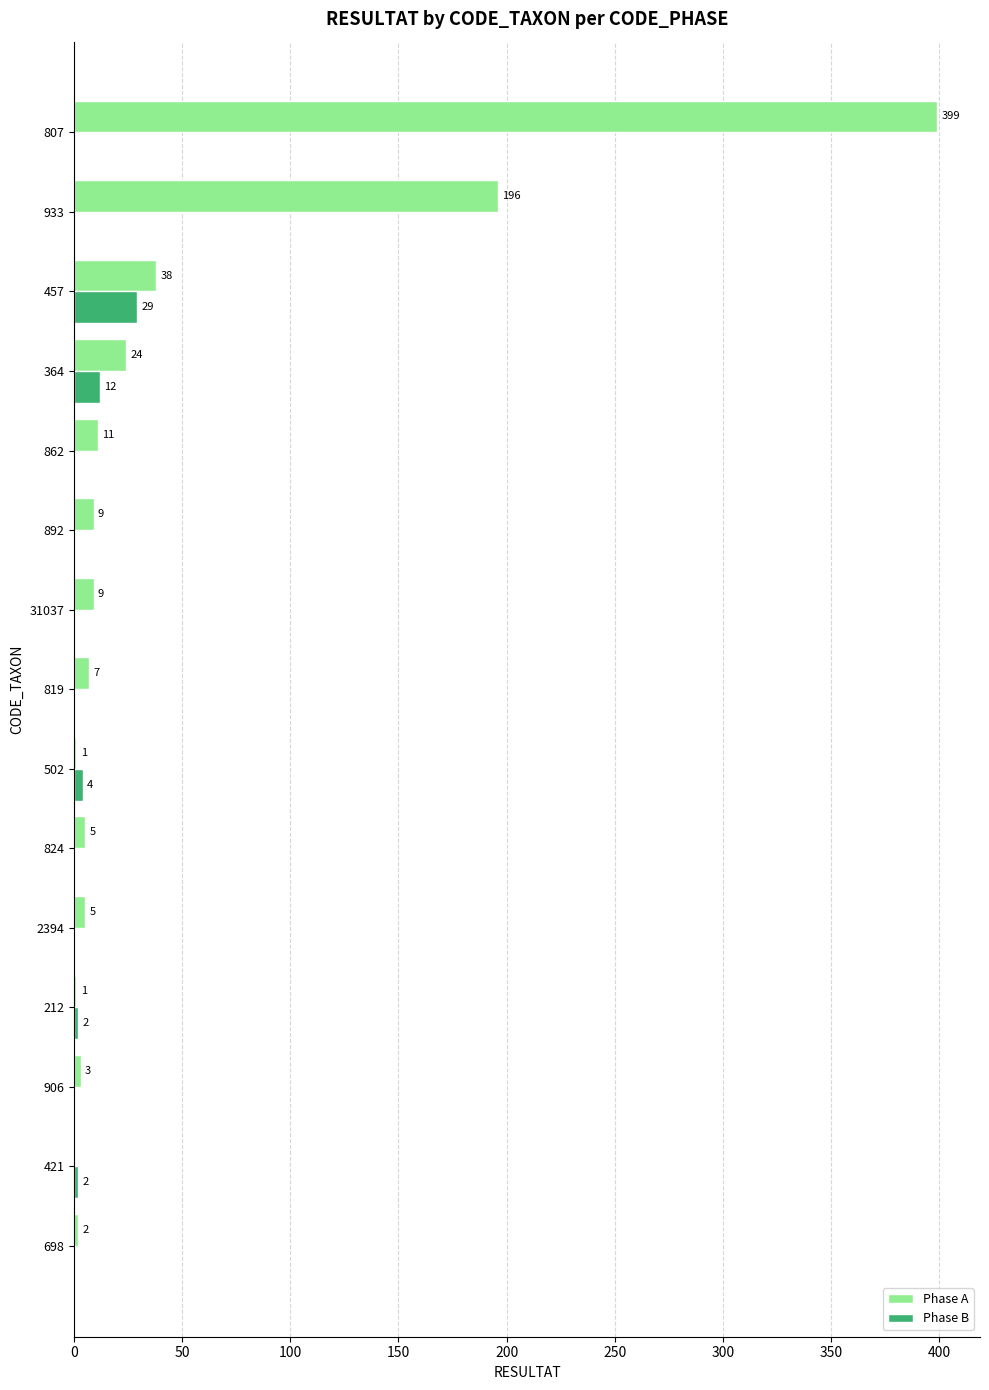

At which label is Phase A closest to 199?

933